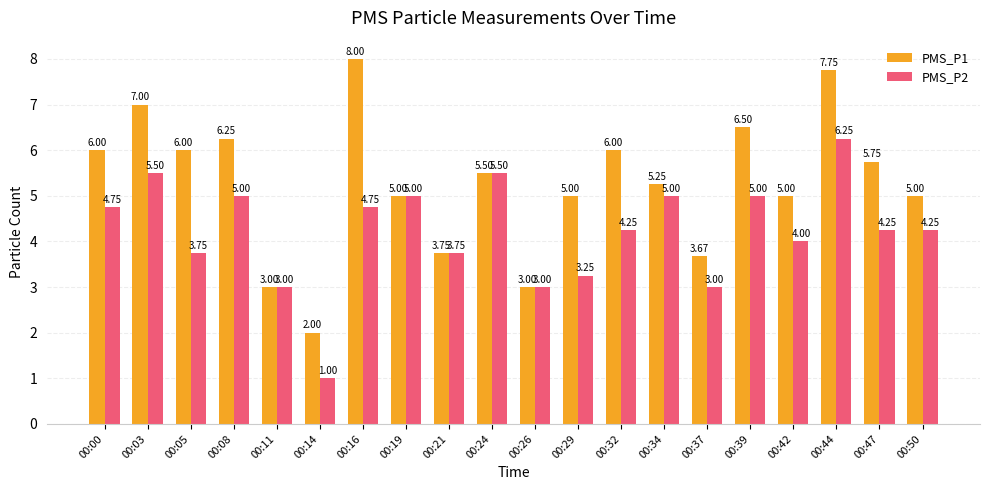

Rank the series by their maximum value, from lowest to highest.

PMS_P2, PMS_P1